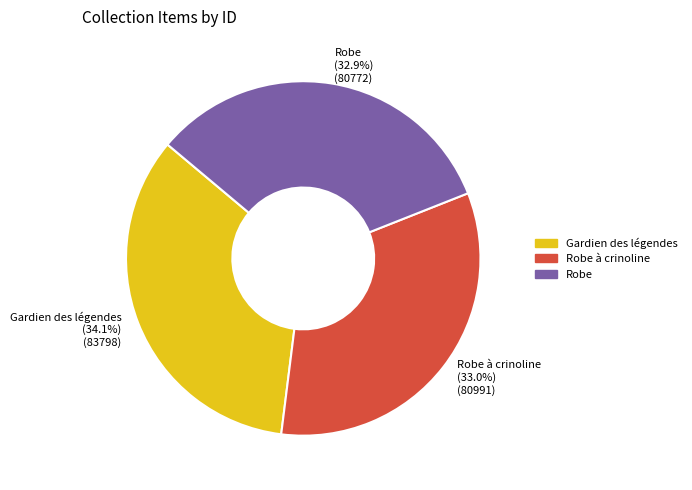

Between Robe and Gardien des légendes, which is larger?

Gardien des légendes